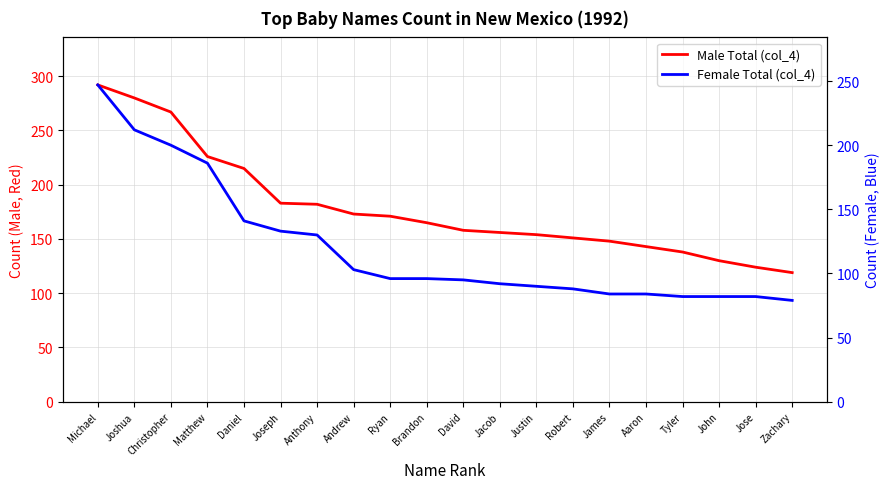

At which label does Male Total (col_4) first exceed 165?

Michael